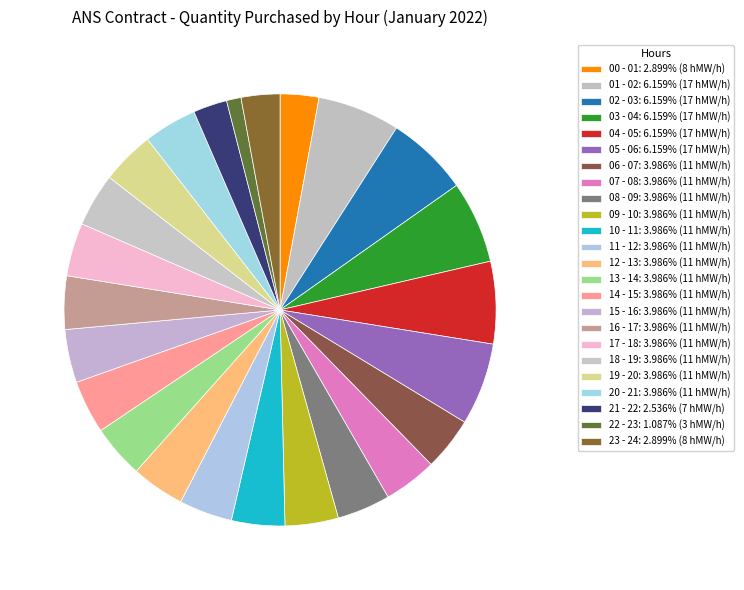

To the nearest percent, what percentage of the pie is 11 - 12?

4%